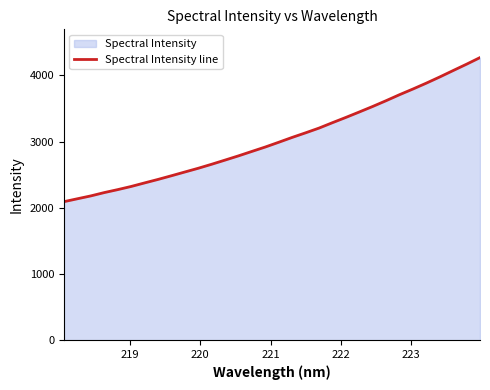

What is the difference between the maximum and minimum values?

2176.7